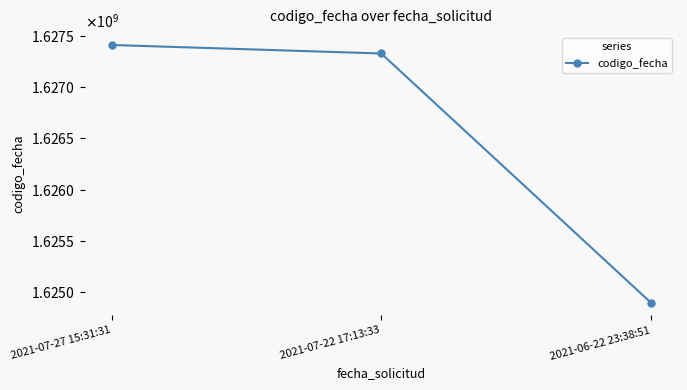

The chart shows a value of 1066018317 at 2021-07-22 17:13:33. True or false?

False